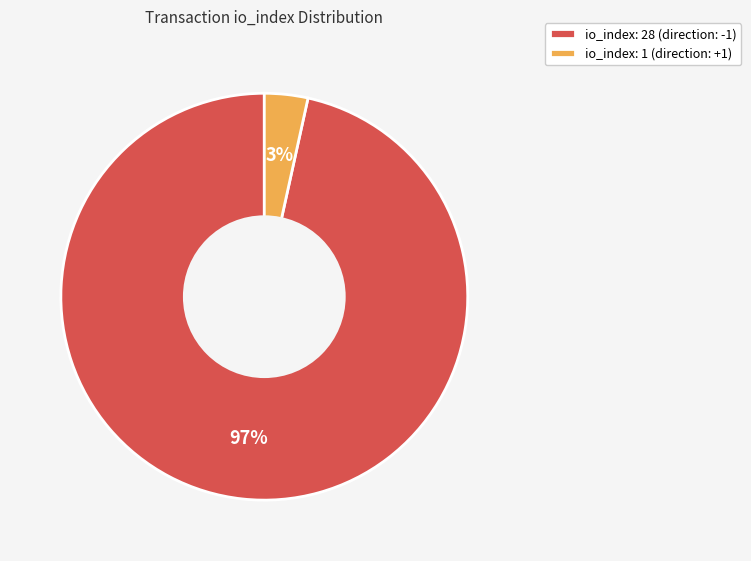

To the nearest percent, what portion does io_index: 1 (direction: +1) represent?

3%